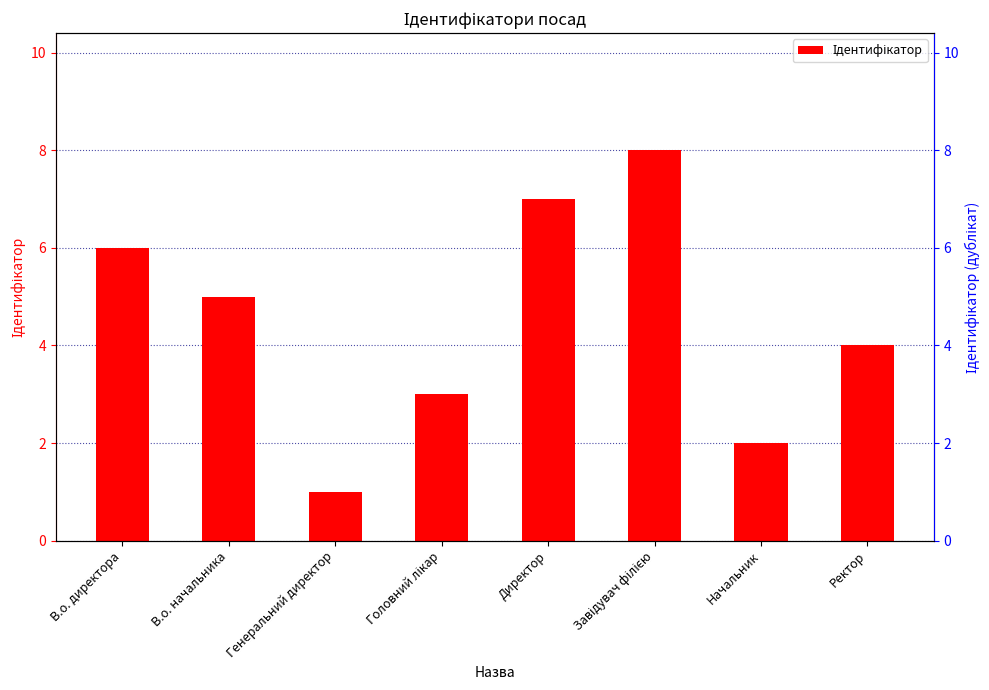

What is the value of the 6th bar from the left?

8